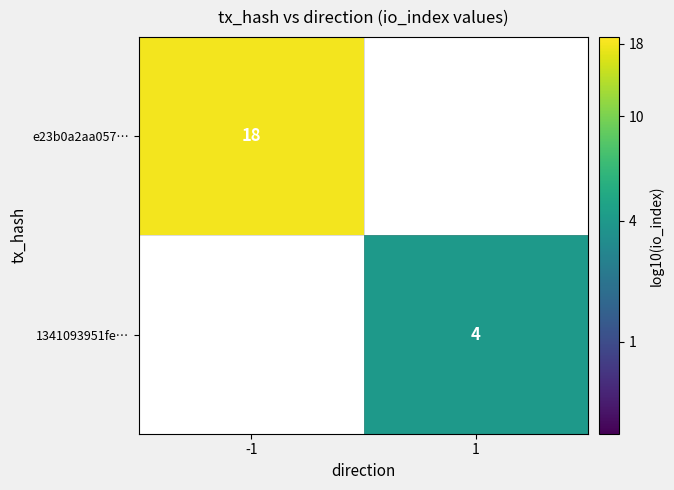

How many series are shown in this chart?

2